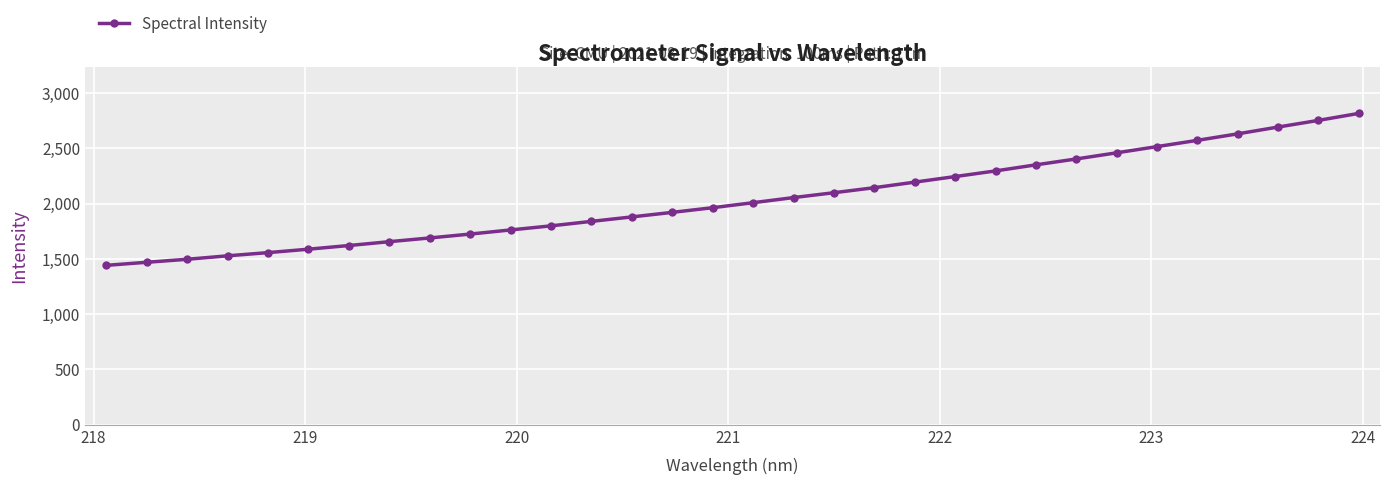

Does the chart display data point markers on the line(s)?

Yes